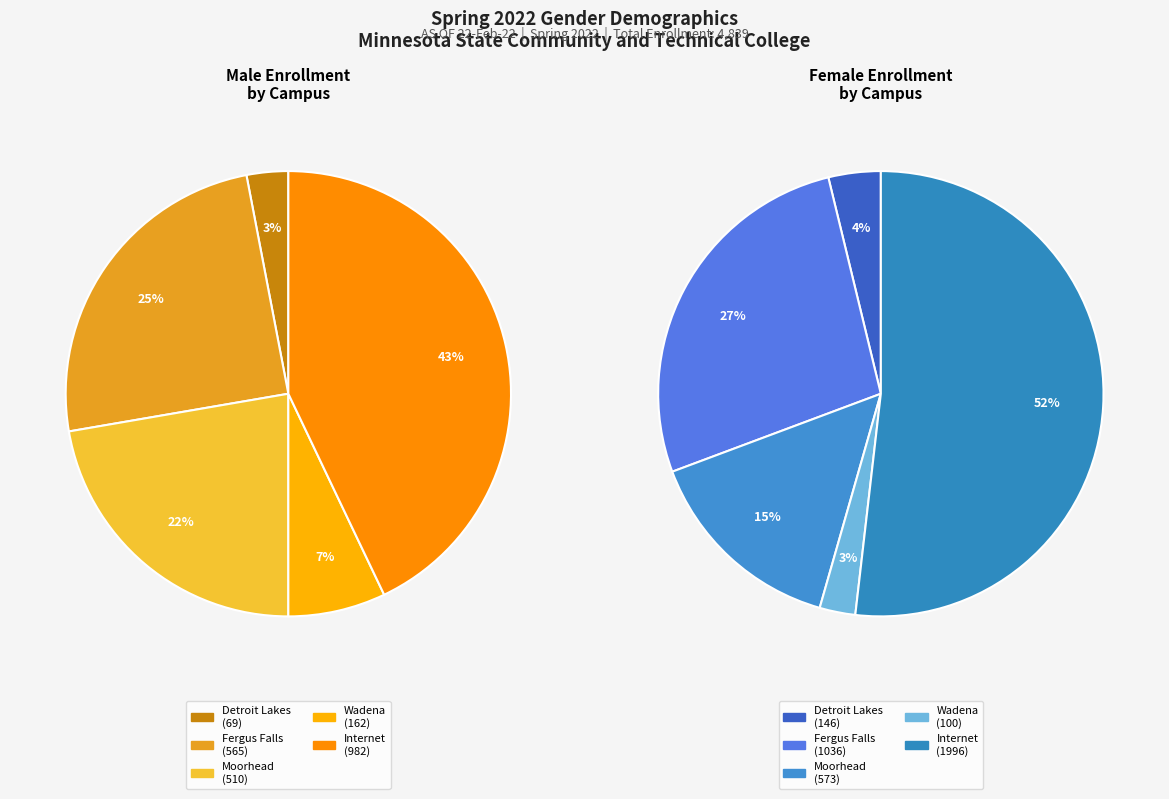

Which has a higher value, Detroit Lakes or Wadena?

Wadena